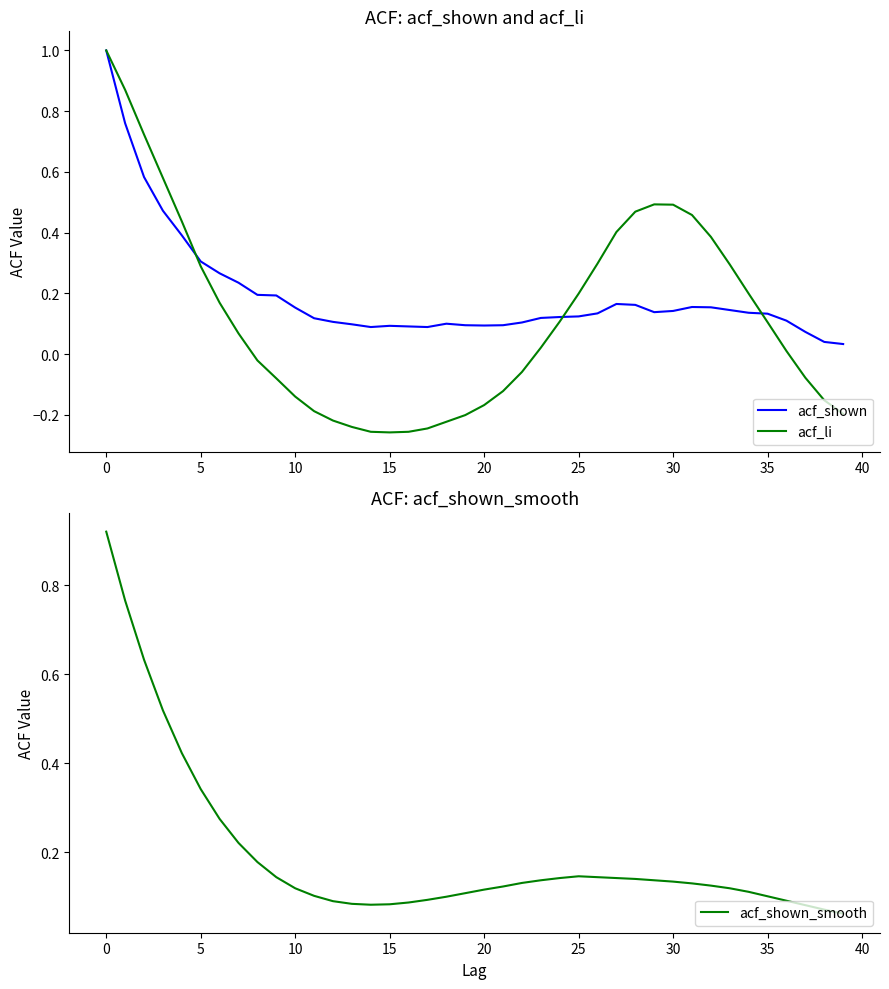

True or false: acf_li has more than 1 interior local peaks.

False